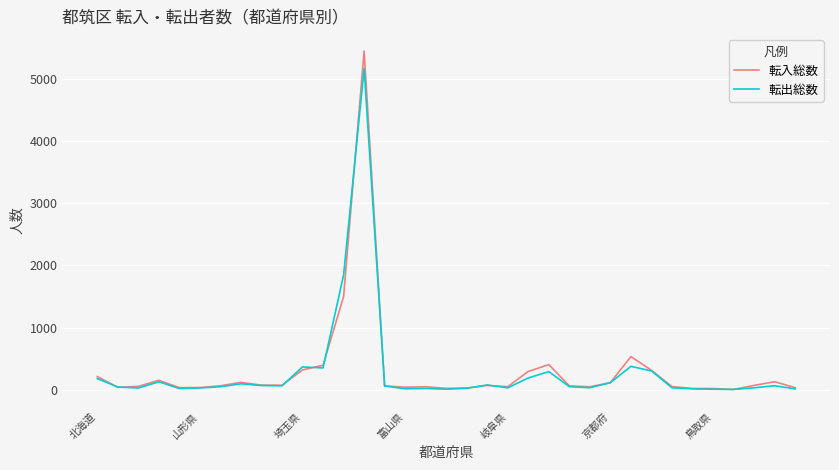

Rank the series by their maximum value, from highest to lowest.

転入総数, 転出総数